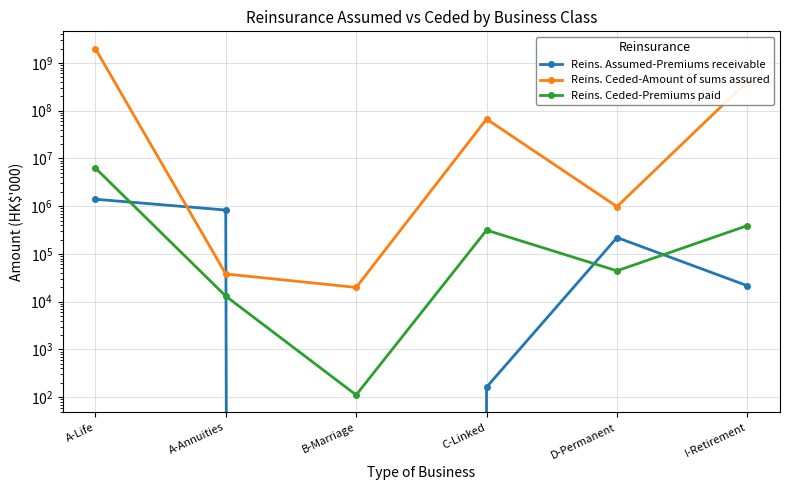

How many lines are shown in the chart?

3